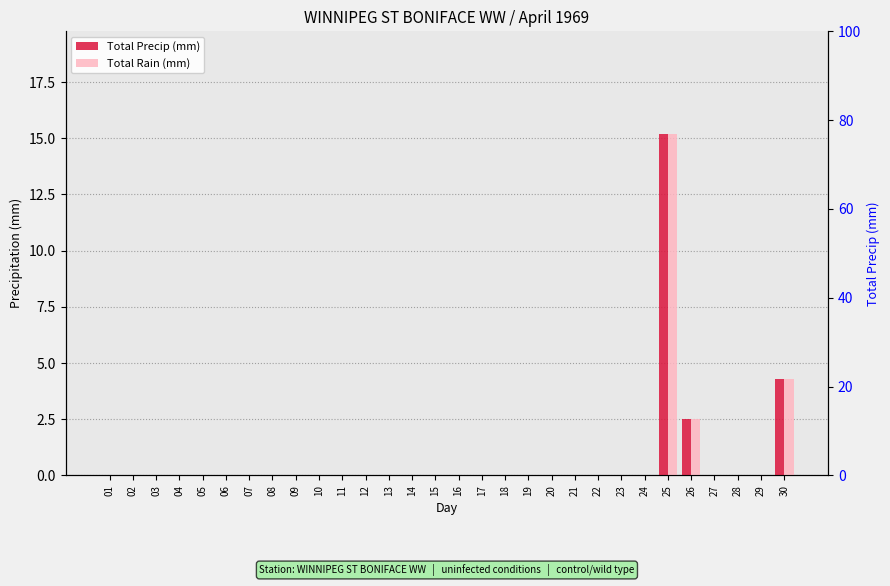

Reading left to right, transcribe all the data shown in this chart.

Total Precip (mm): 0.0	0.0	0.0	0.0	0.0	0.0	0.0	0.0	0.0	0.0	0.0	0.0	0.0	0.0	0.0	0.0	0.0	0.0	0.0	0.0	0.0	0.0	0.0	0.0	15.2	2.5	0.0	0.0	0.0	4.3
Total Rain (mm): 0.0	0.0	0.0	0.0	0.0	0.0	0.0	0.0	0.0	0.0	0.0	0.0	0.0	0.0	0.0	0.0	0.0	0.0	0.0	0.0	0.0	0.0	0.0	0.0	15.2	2.5	0.0	0.0	0.0	4.3